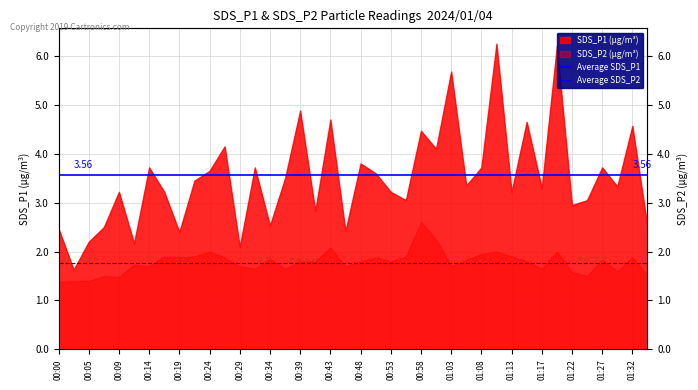

At which category does the chart reach its minimum across all series?

00:00